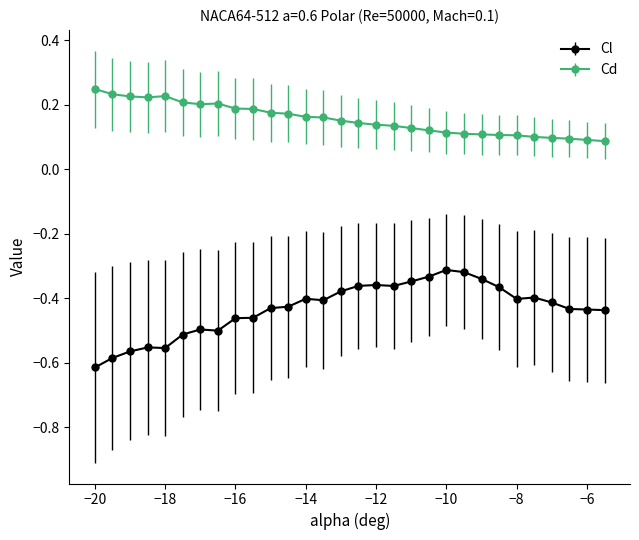

How many Cd values are between 0 and 1?

30